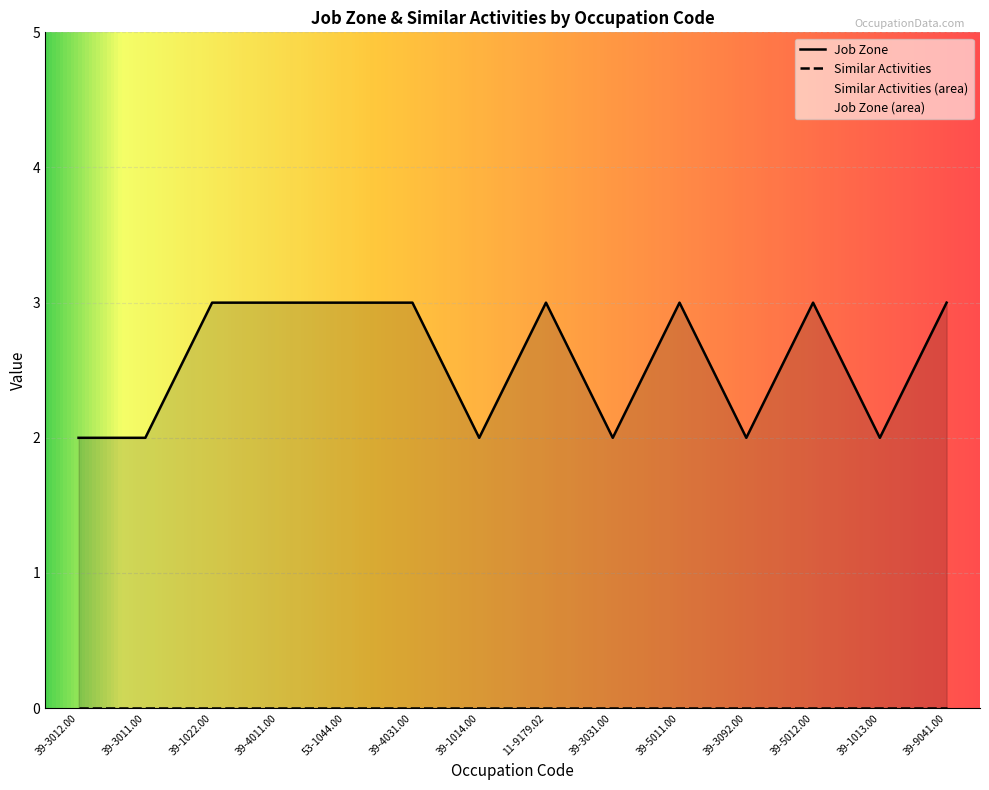

Between 39-3092.00 and 39-3011.00, which is larger?

39-3092.00